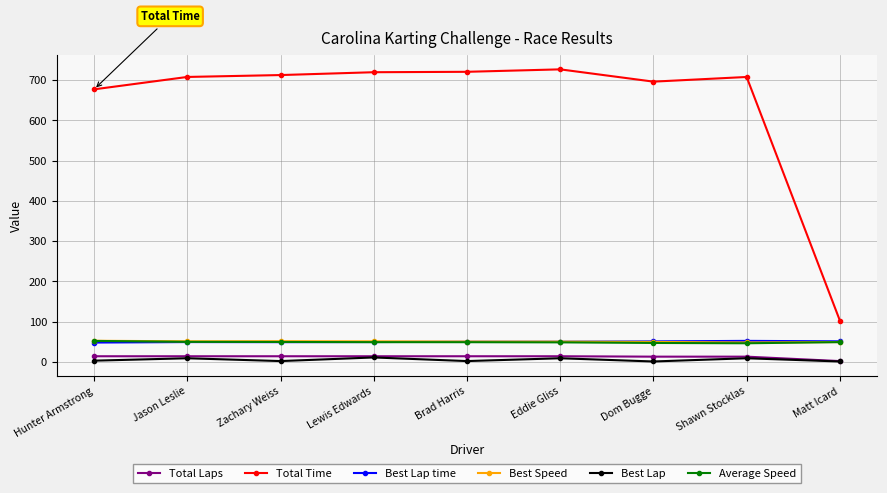

What is the sum of all Best Speed values?

454.0